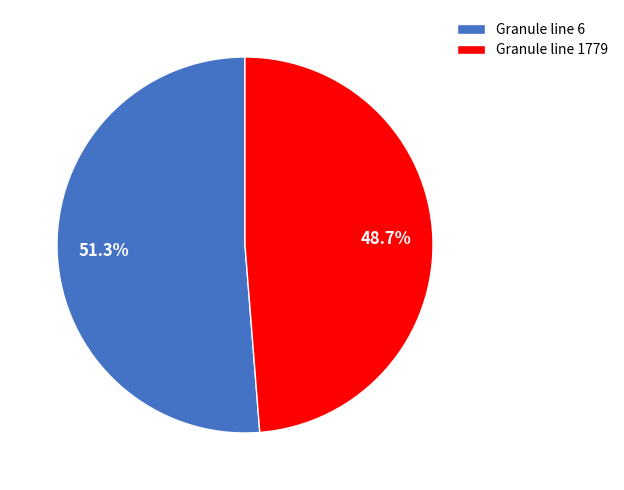

Between Granule line 6 and Granule line 1779, which is larger?

Granule line 6